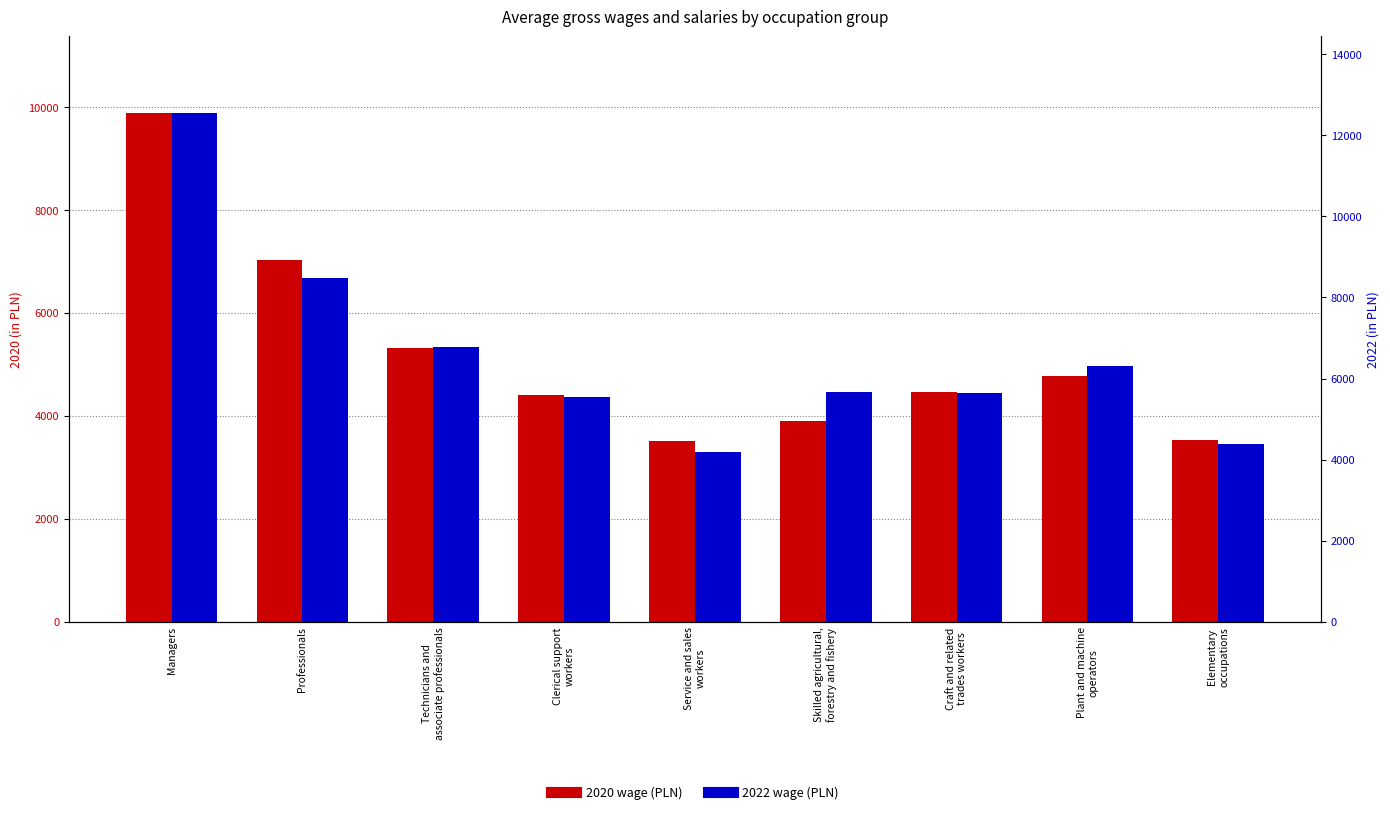

How many data points does each series have?

9